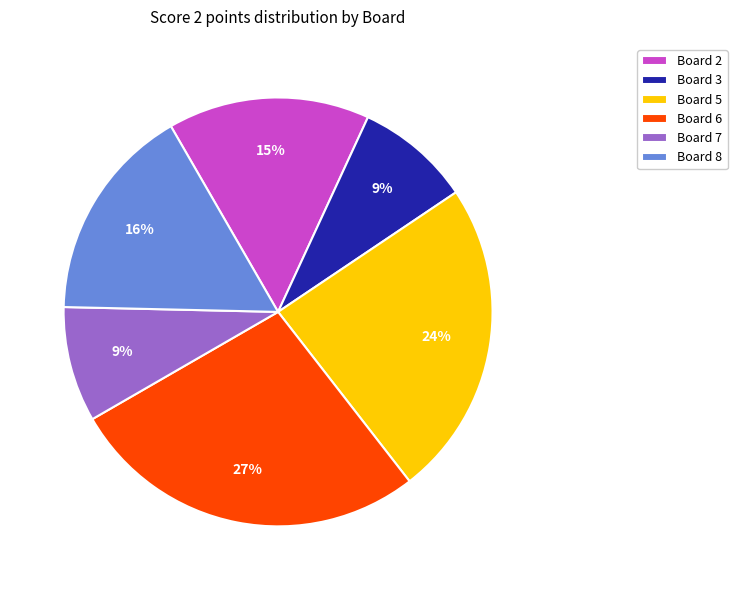

Combined, do Board 8 and Board 6 account for over 50%?

No